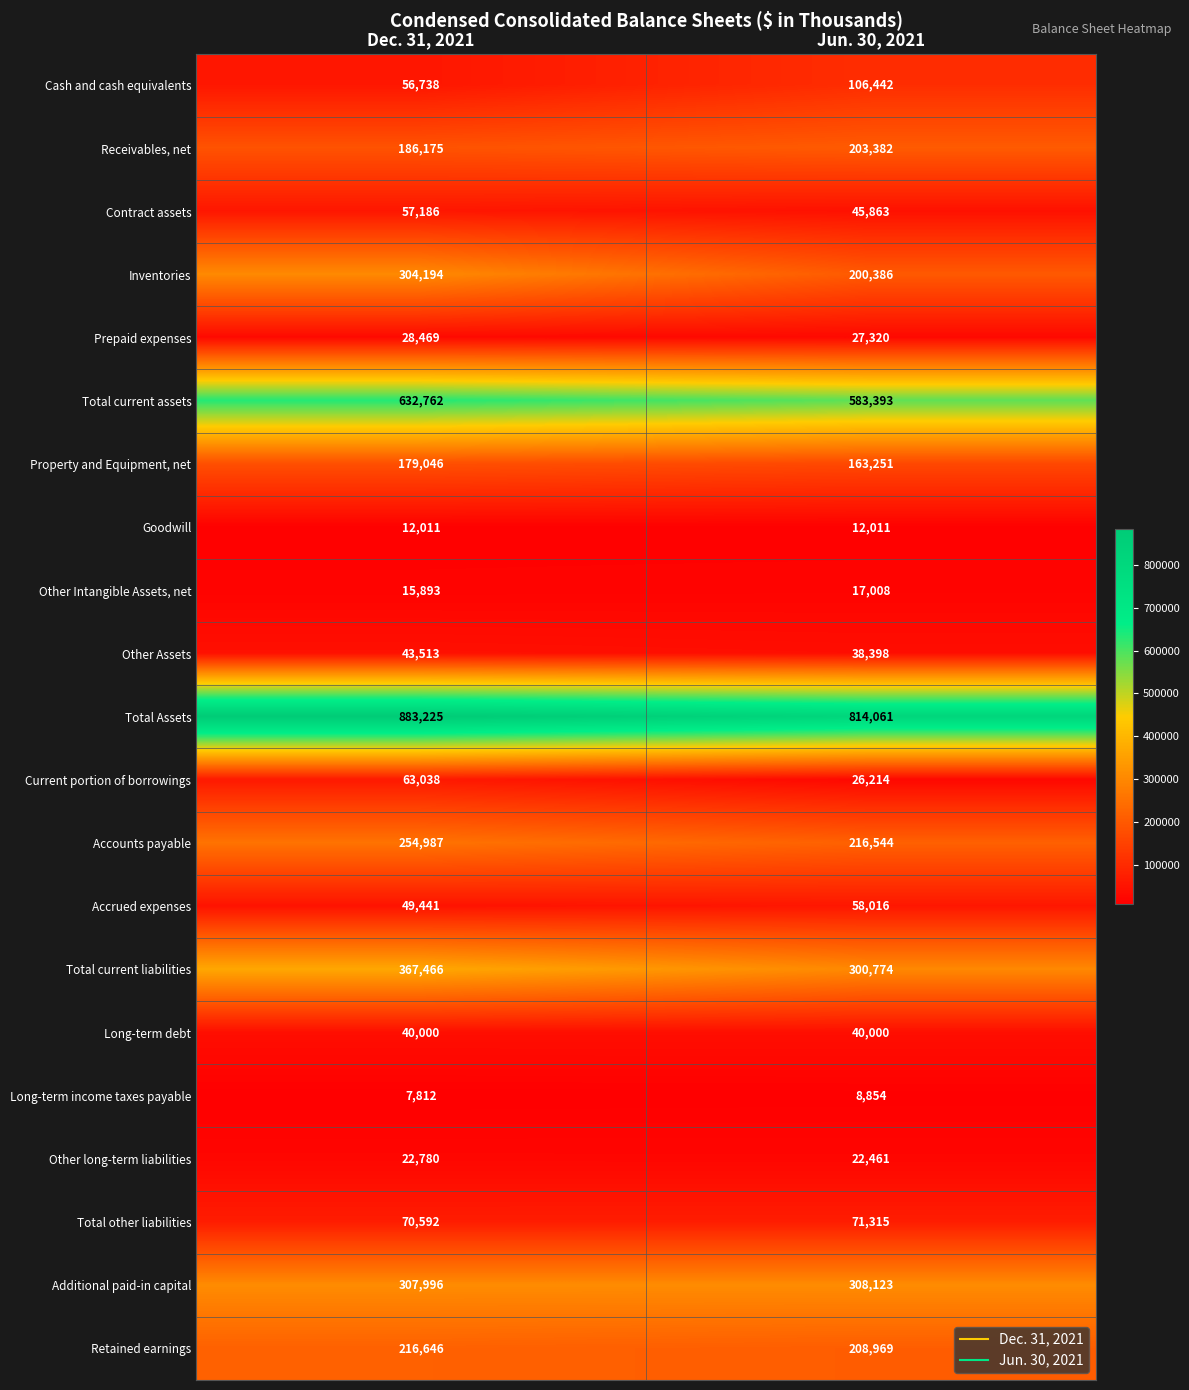

At which label is Other long-term liabilities closest to 22620?

Jun. 30, 2021